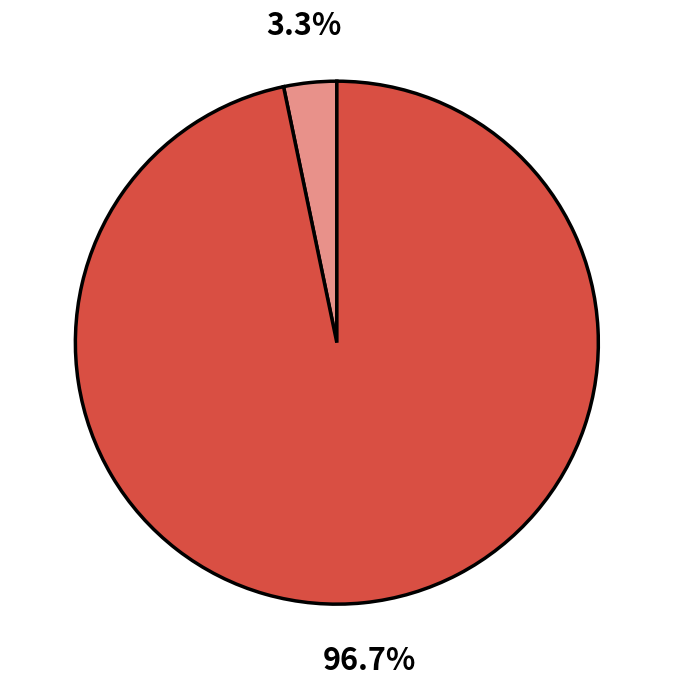

Is there a majority slice in this chart?

Yes